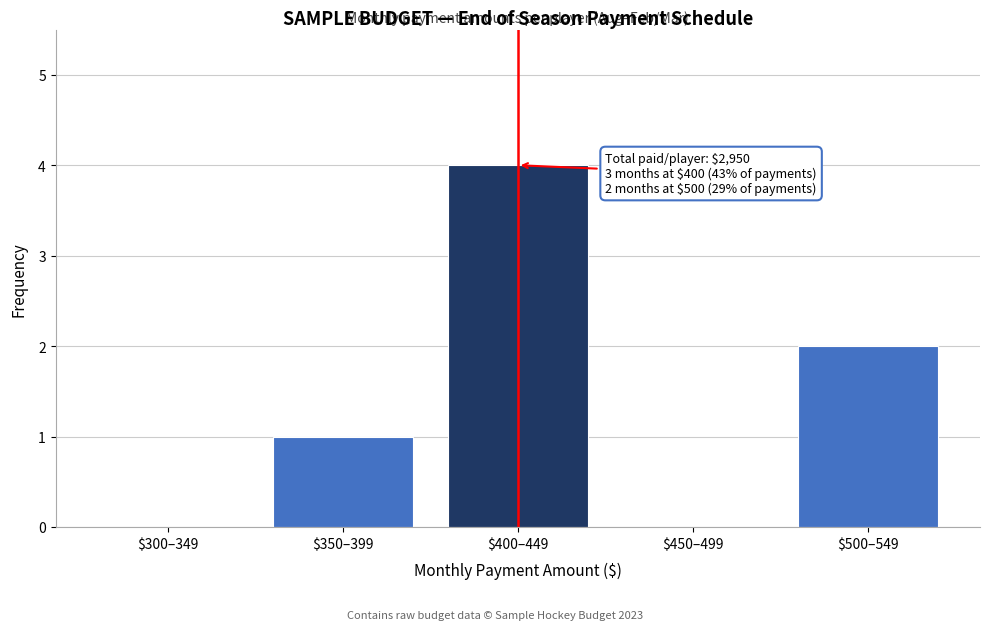

At which category does the chart reach its peak across all series?

$400–449